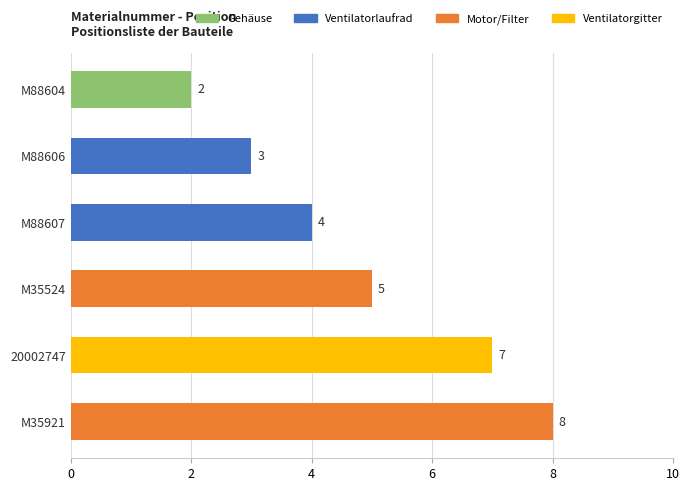

List the labels in order of value, largest first.

M35921, 20002747, M35524, M88607, M88606, M88604